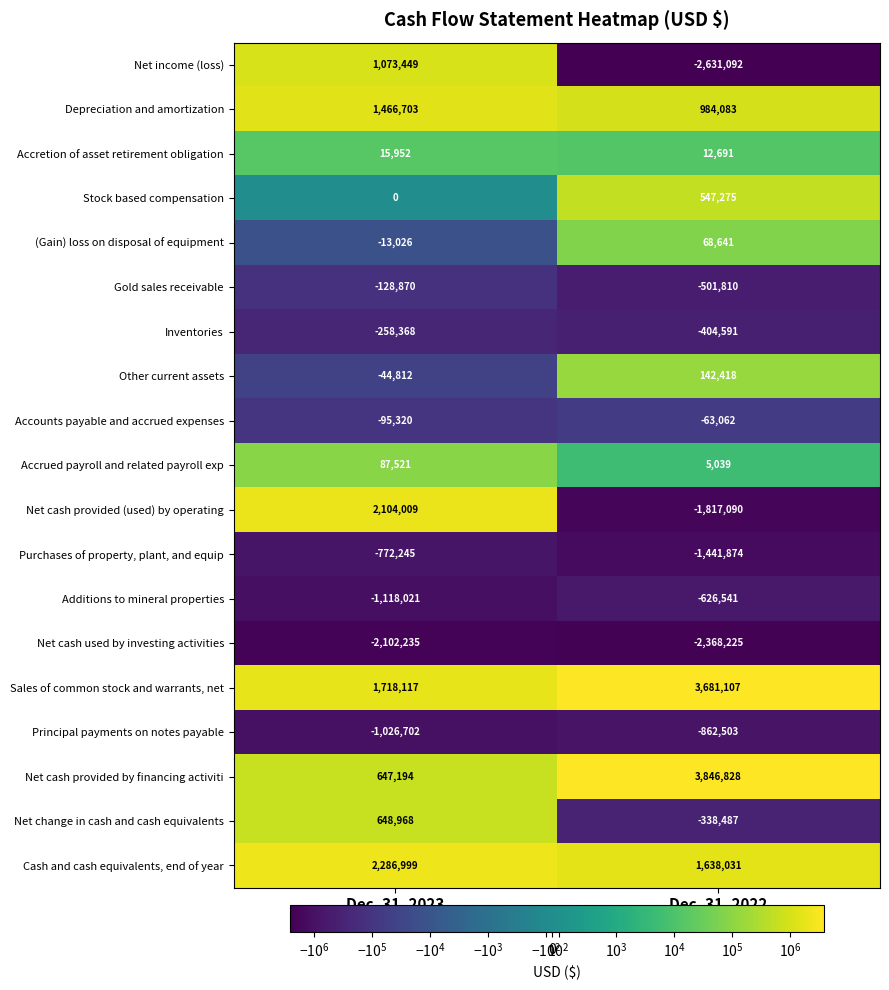

At which label is Gold sales receivable closest to -315340?

Dec. 31, 2023